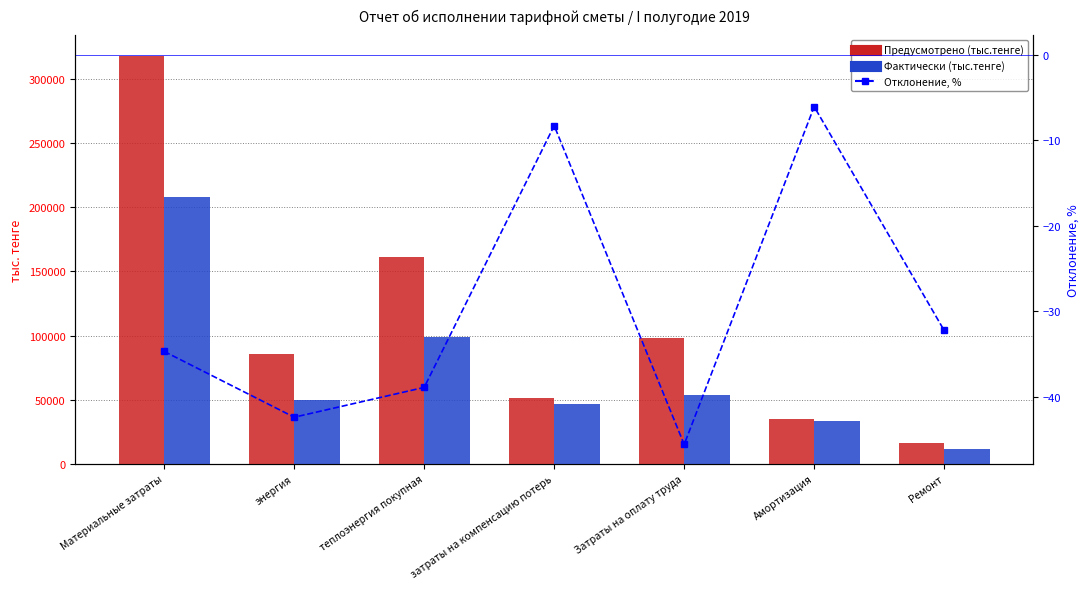

Which has a higher value, Затраты на оплату труда or Ремонт?

Затраты на оплату труда